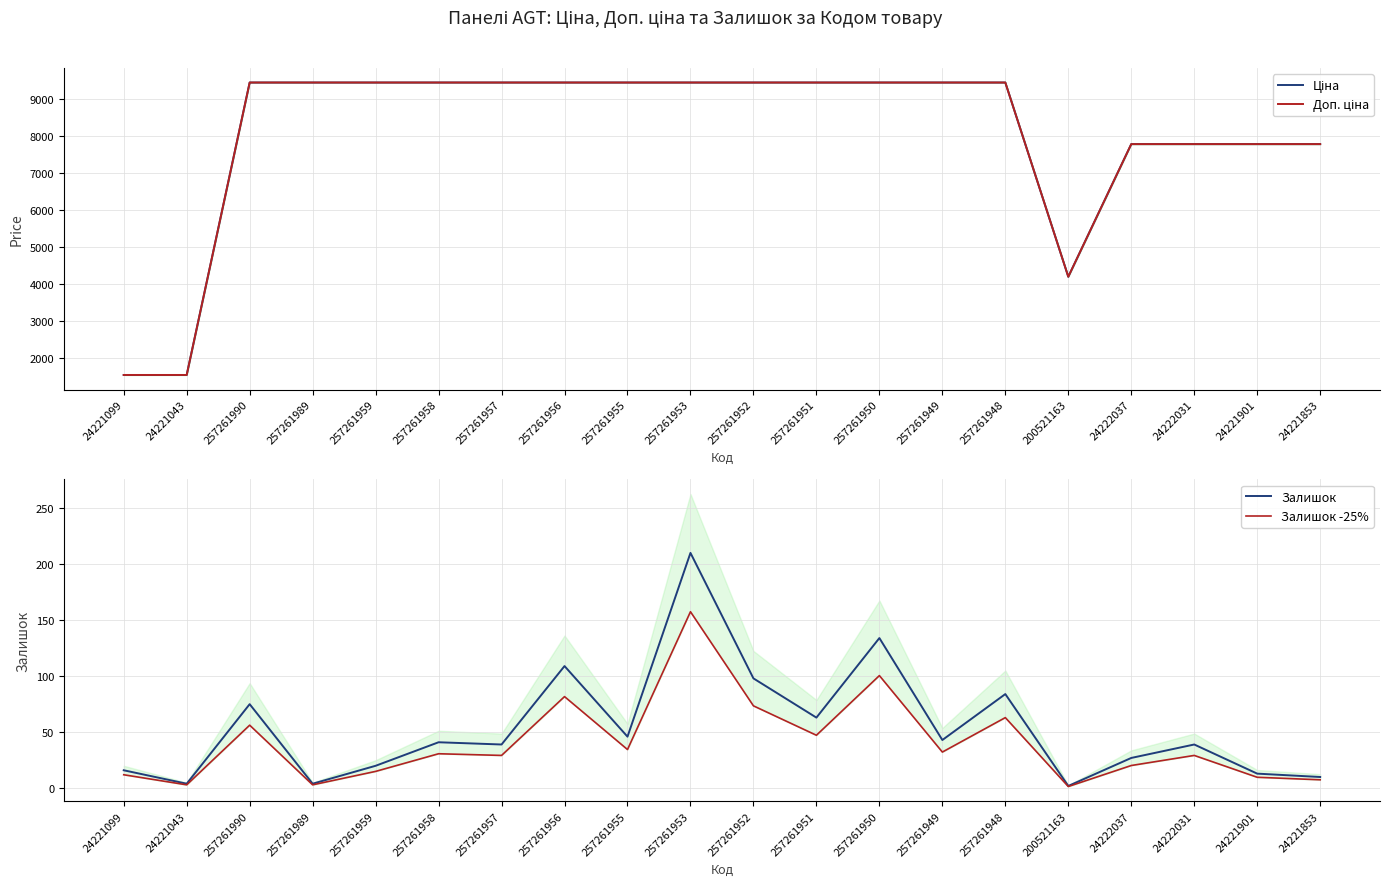

The value of Залишок -25% at 257261950 is 44.2. True or false?

False